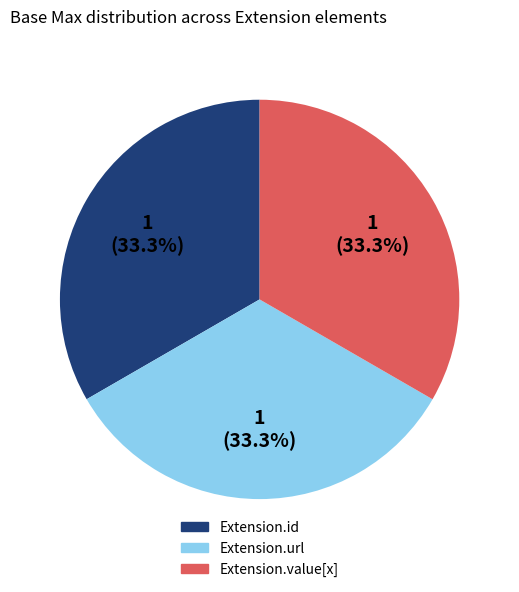

Is there any slice that represents more than half of the pie?

No